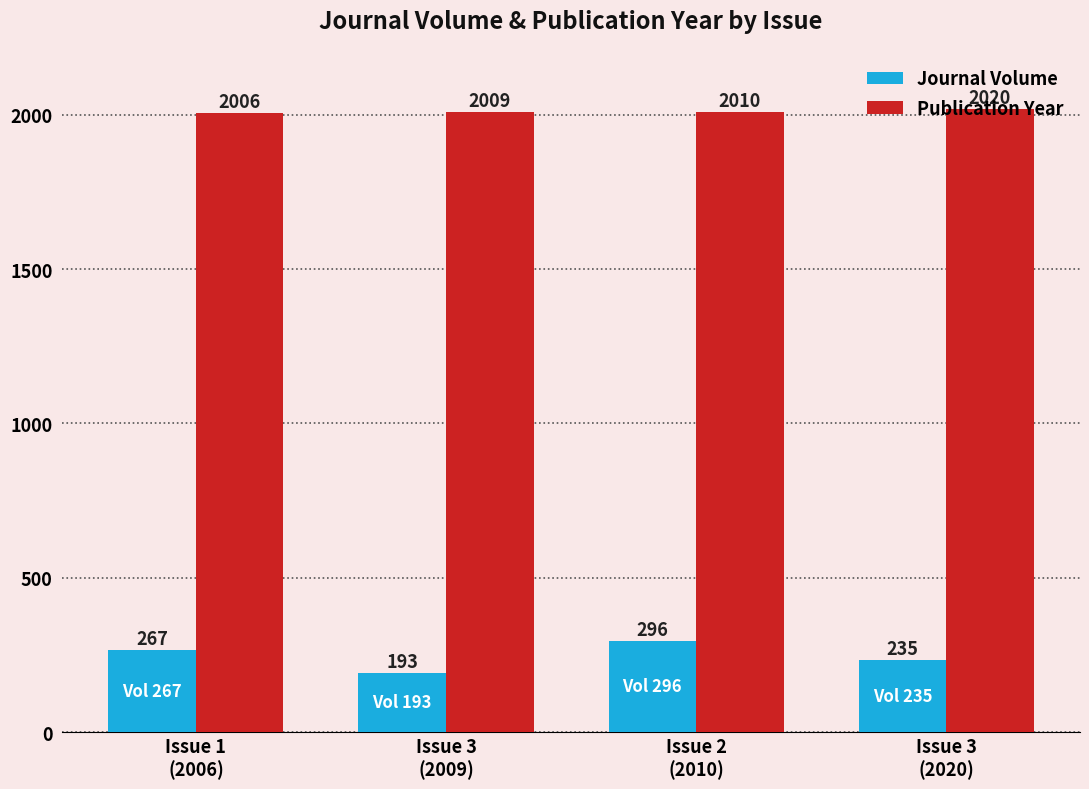

What is the value of the Publication Year bar at the 3rd from the left?

2010